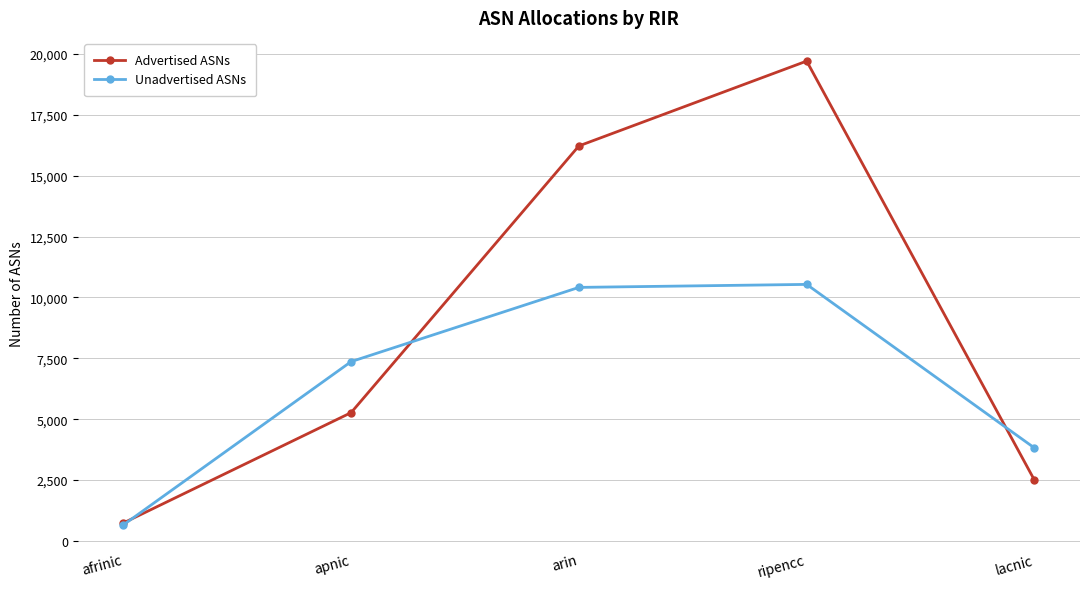

Which category has the highest value across all series?

ripencc